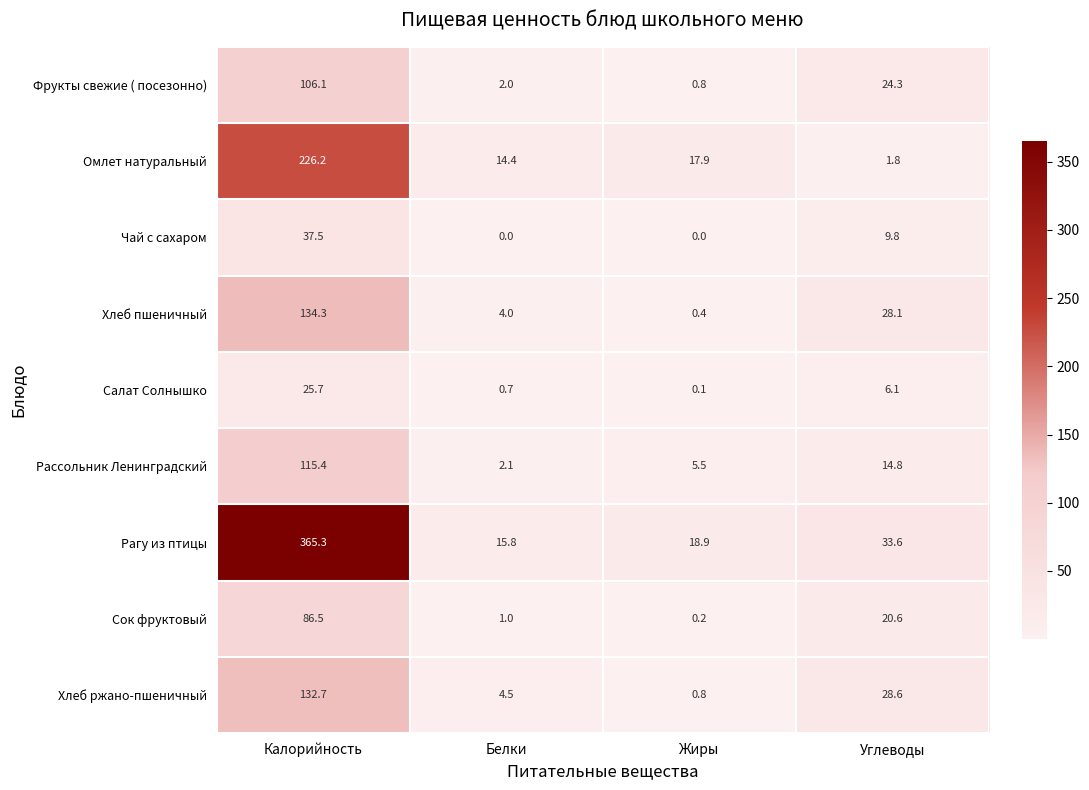

At which category is the sum across all series the highest?

Калорийность